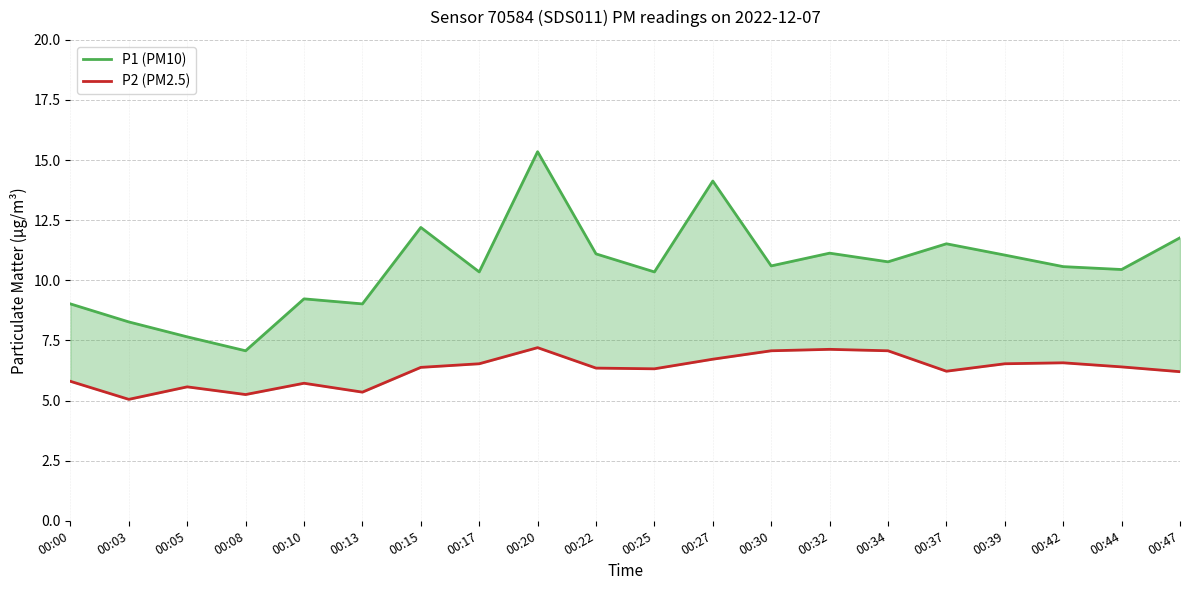

Which series has the widest spread of values?

P1 (PM10)